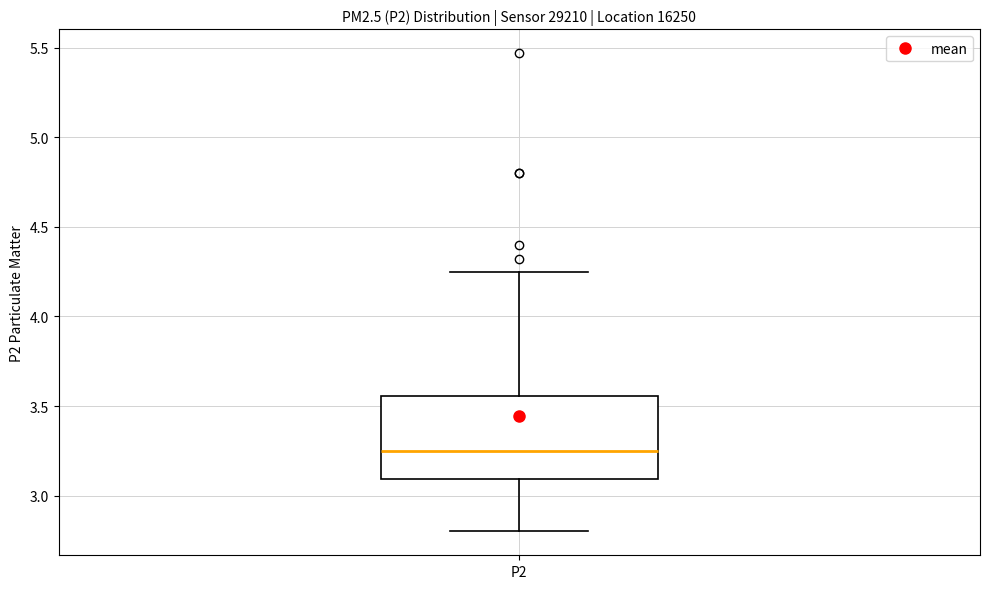

Transcribe this box plot: give where the median line is, the range the box spans, and where the two whiskers end, as read against the y-axis. The values are not printed on the chart, so give them approximately, as read against the axis.

median 3.25, box 3.10 to 3.55, whiskers 2.80 to 4.25